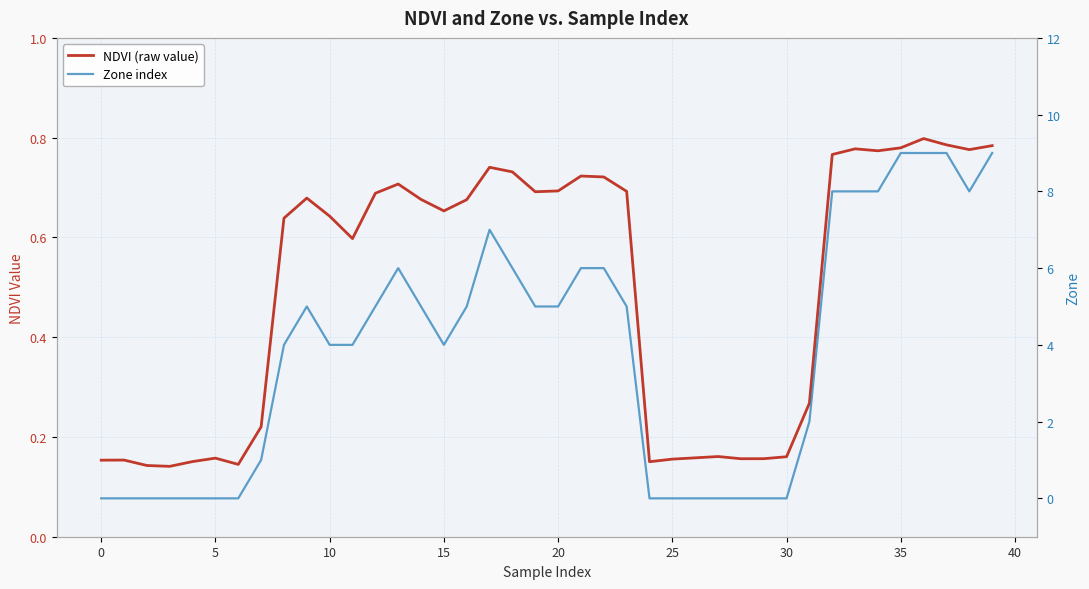

What is the sum of the NDVI (raw value) values at 26 and 33?

0.9